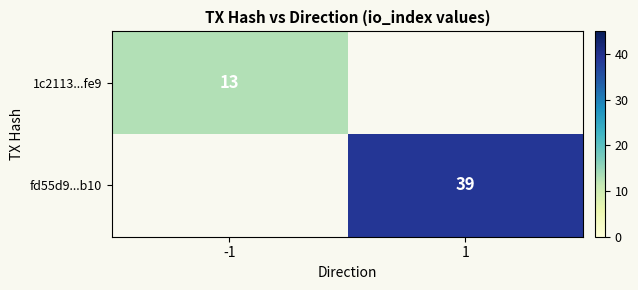

At how many categories does at least one series exceed 18?

1